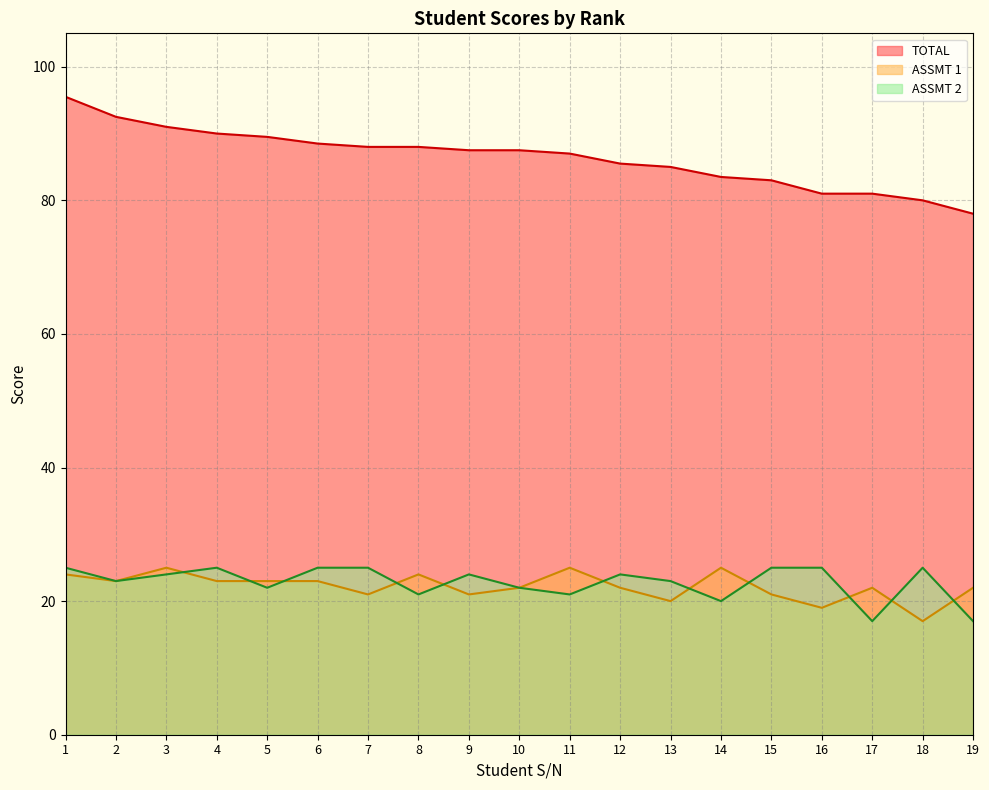

What is the difference between the highest and lowest values at 9?

66.5